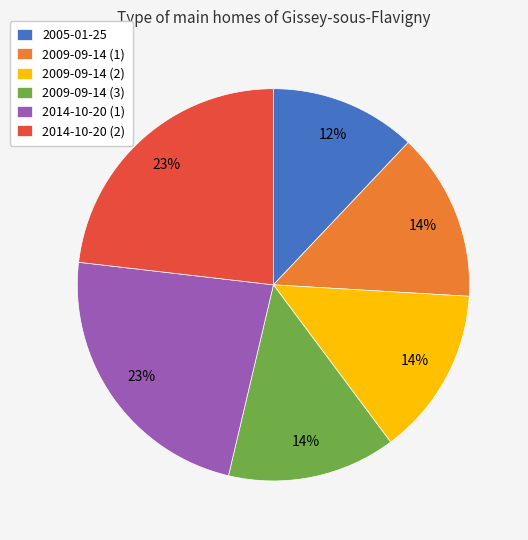

Which category has the smallest portion of the pie?

2005-01-25